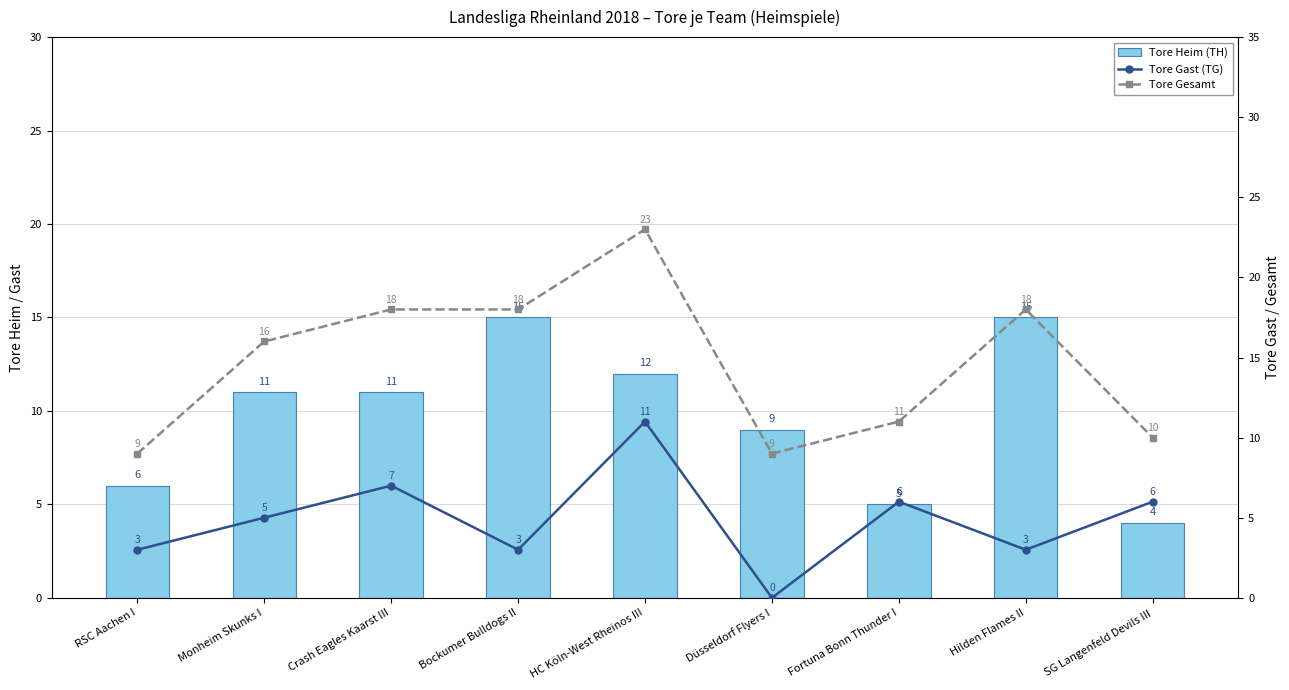

Which label corresponds to the largest value in the chart?

HC Köln-West Rheinos III